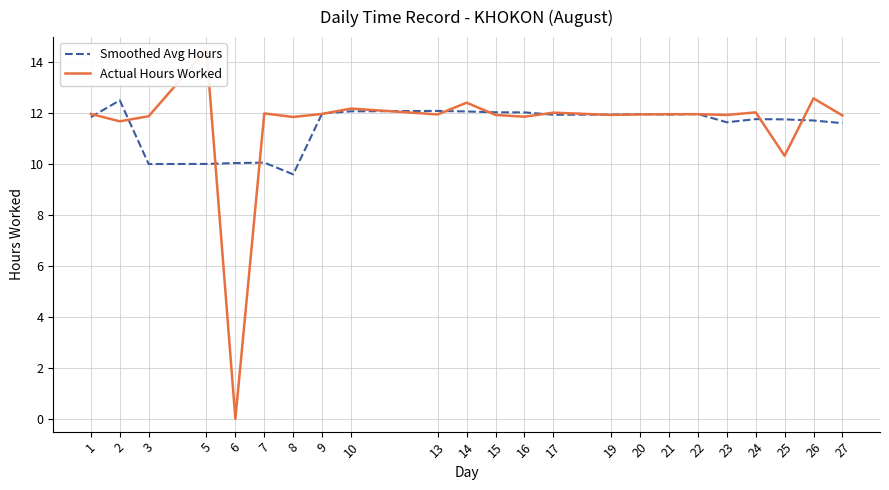

At which category is the sum across all series the highest?

5